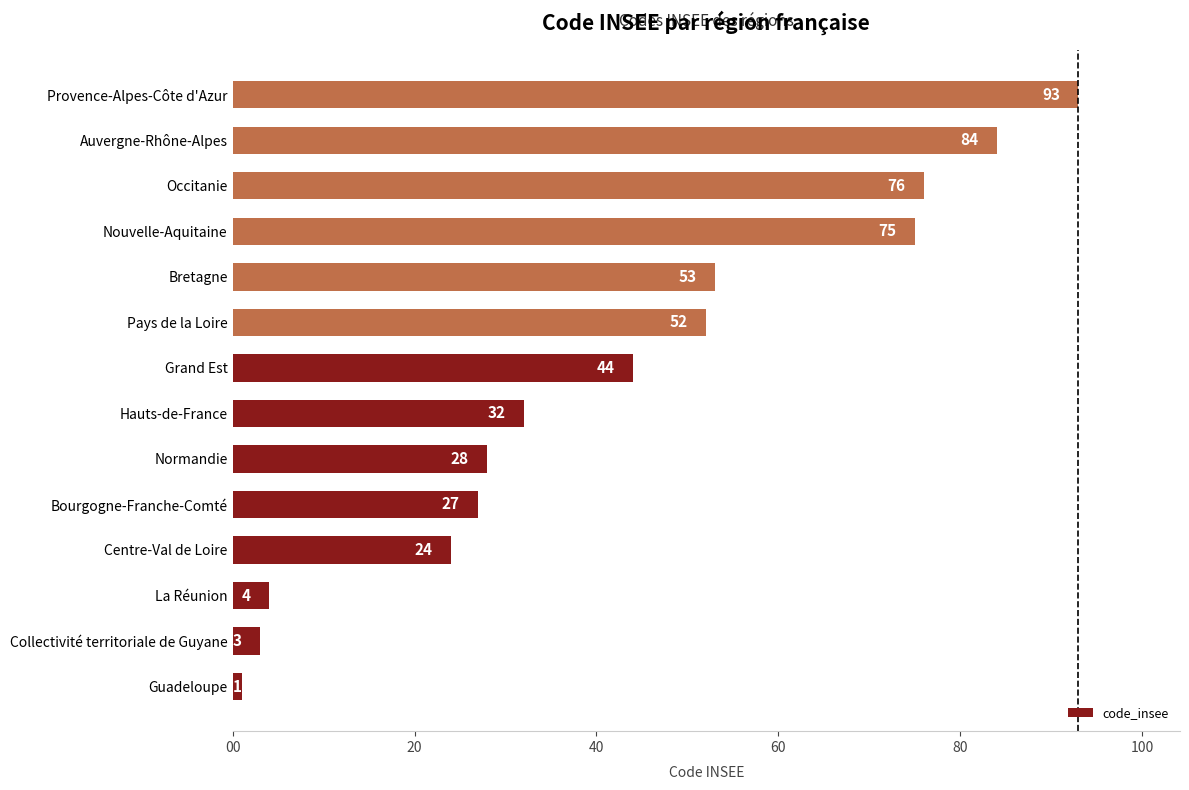

What is the maximum value shown in the chart?

93